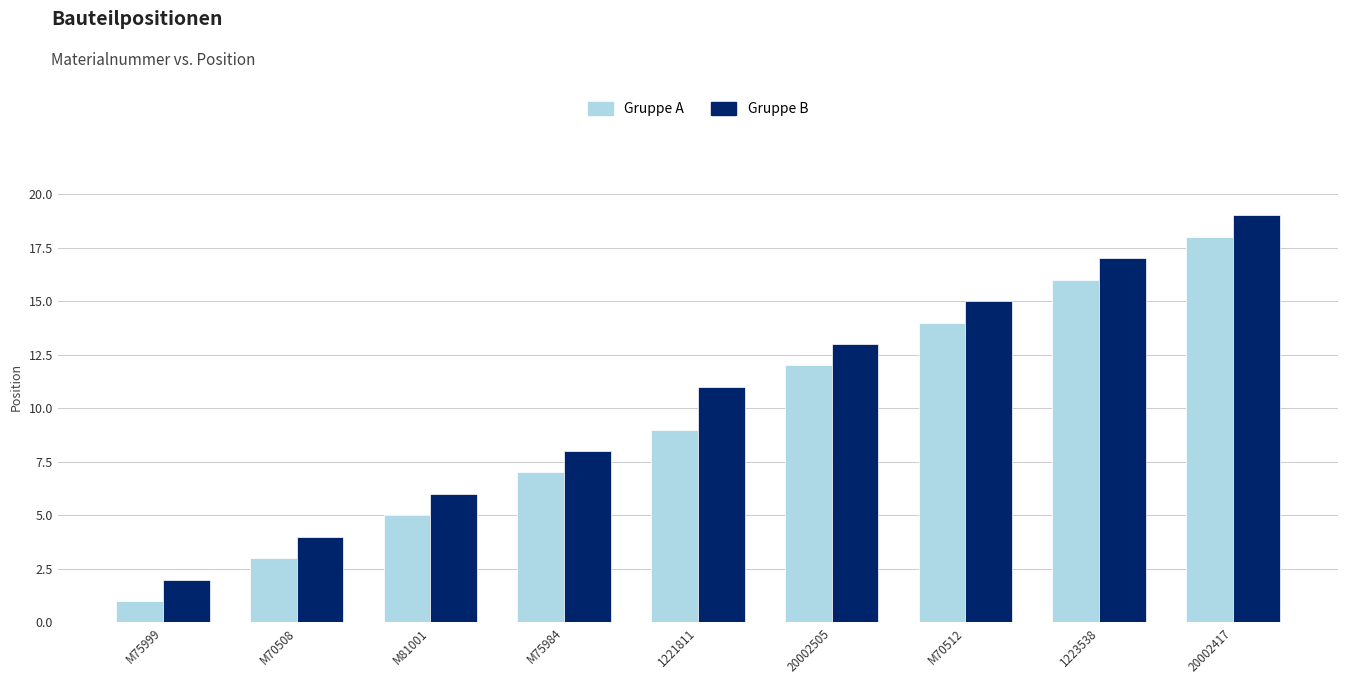

What is the spread (max minus min) of values at M75999?

1